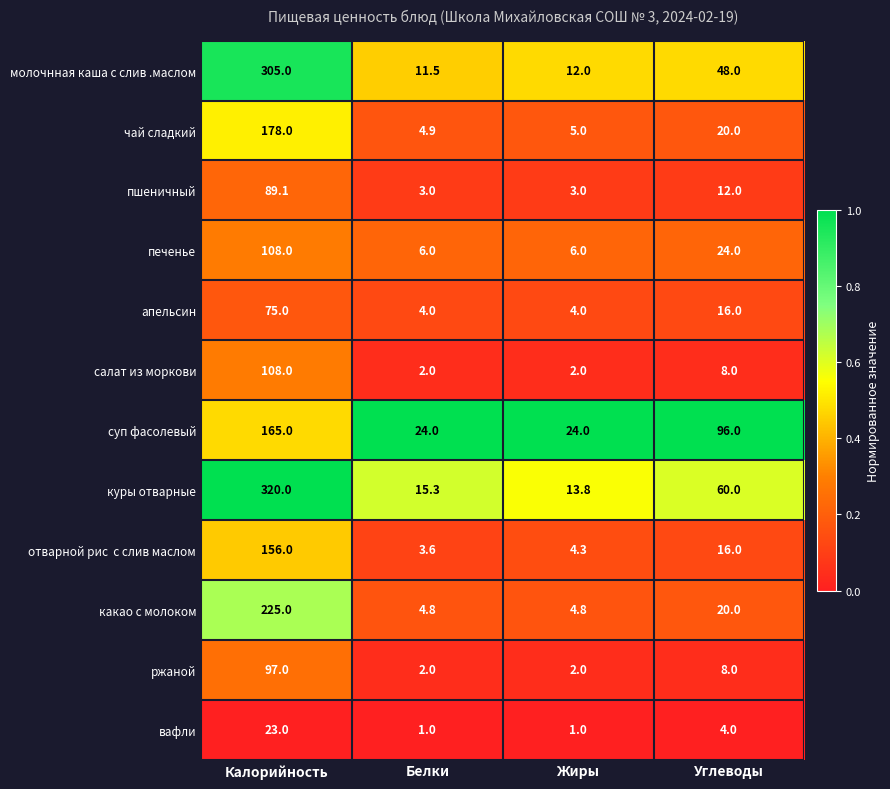

True or false: вафли has a value of 1.0 at Жиры.

True